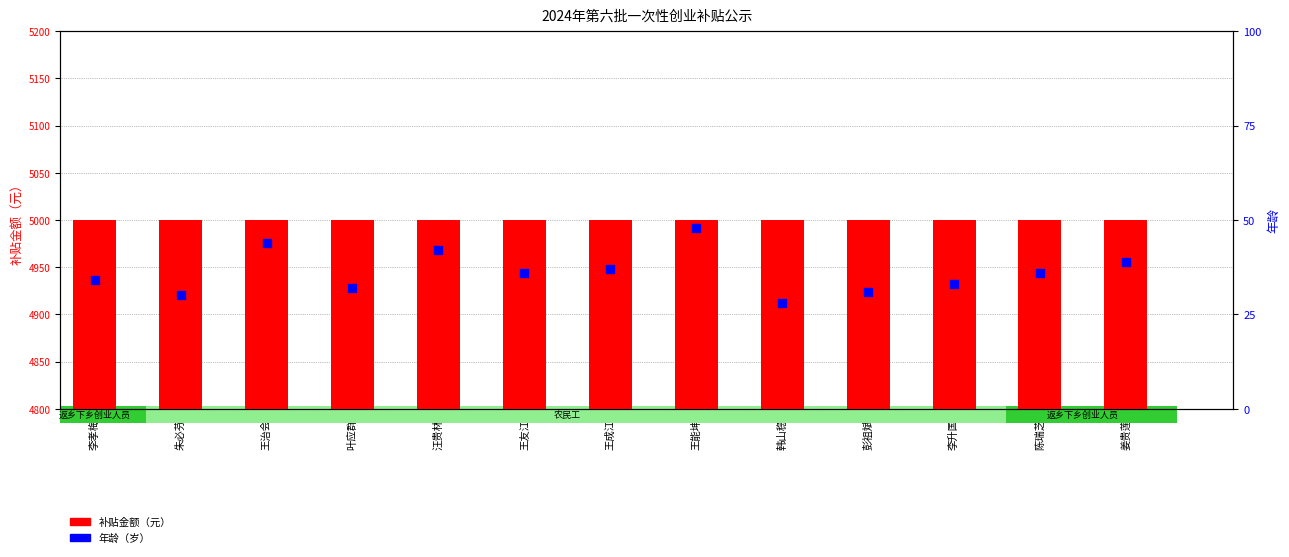

At how many categories does at least one series exceed 4241?

13